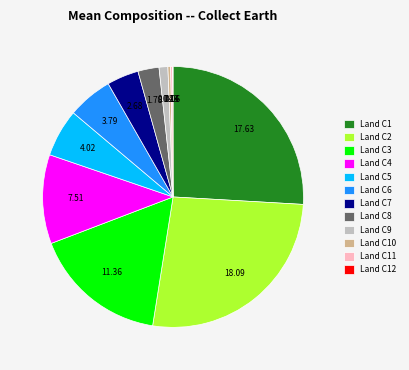

What is the largest slice in the pie chart?

Land C2